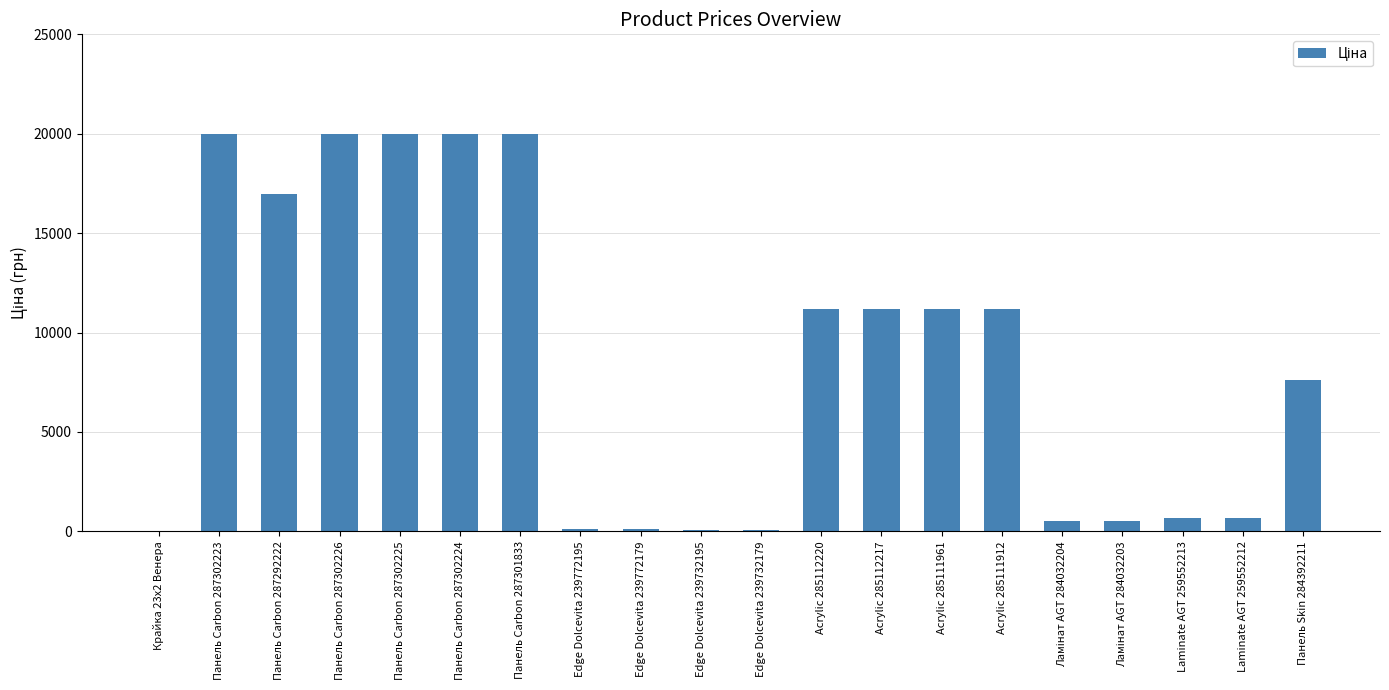

At which label does the data first exceed 11188?

Панель Carbon 287302223